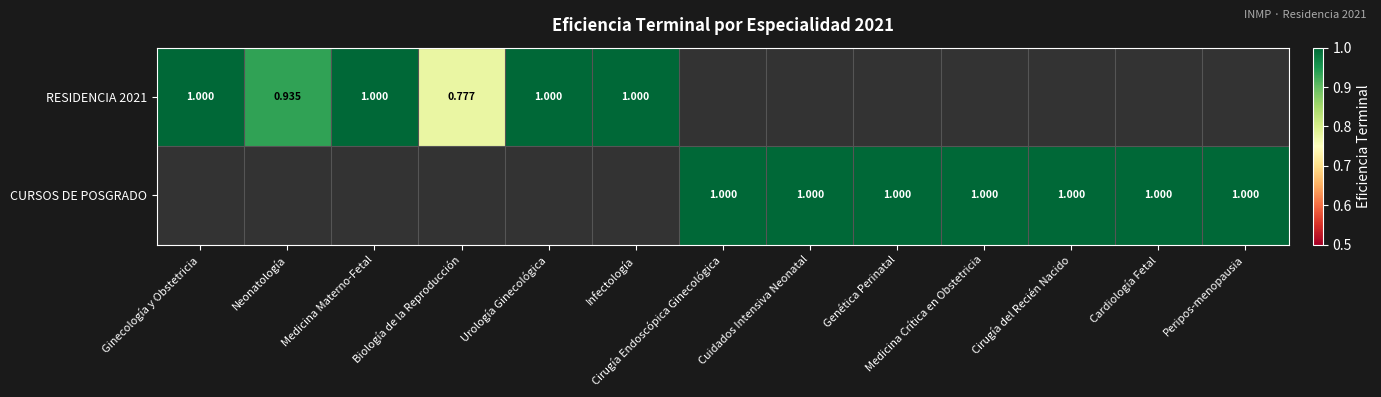

What is the maximum value for RESIDENCIA 2021?

1.0